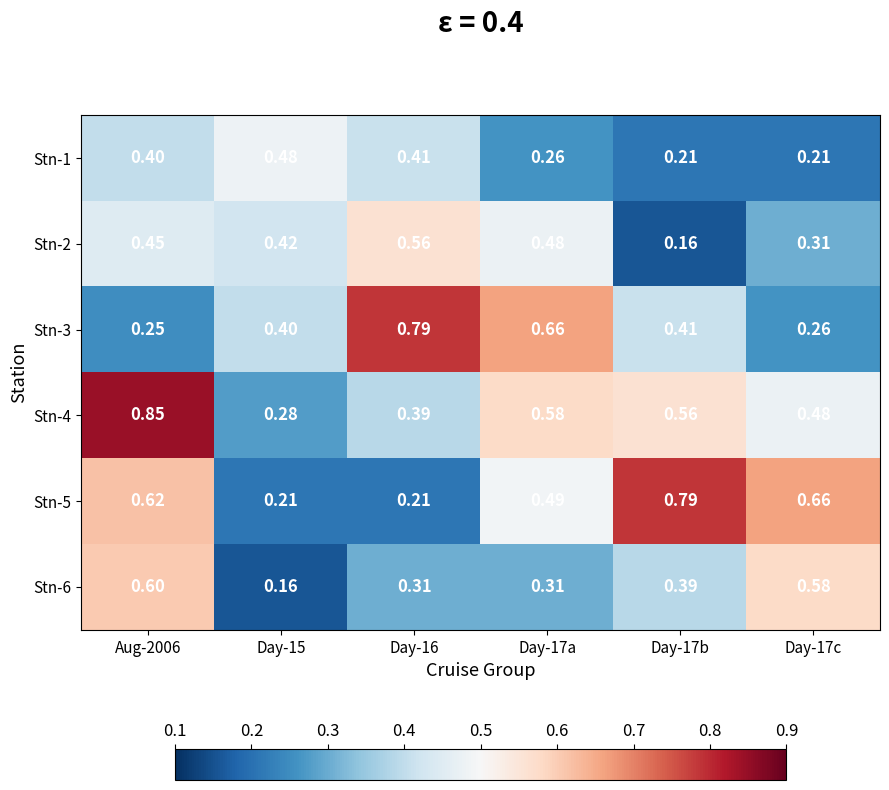

Is the value of Stn-6 at Day-17b greater than the value of Stn-2 at Day-15?

No